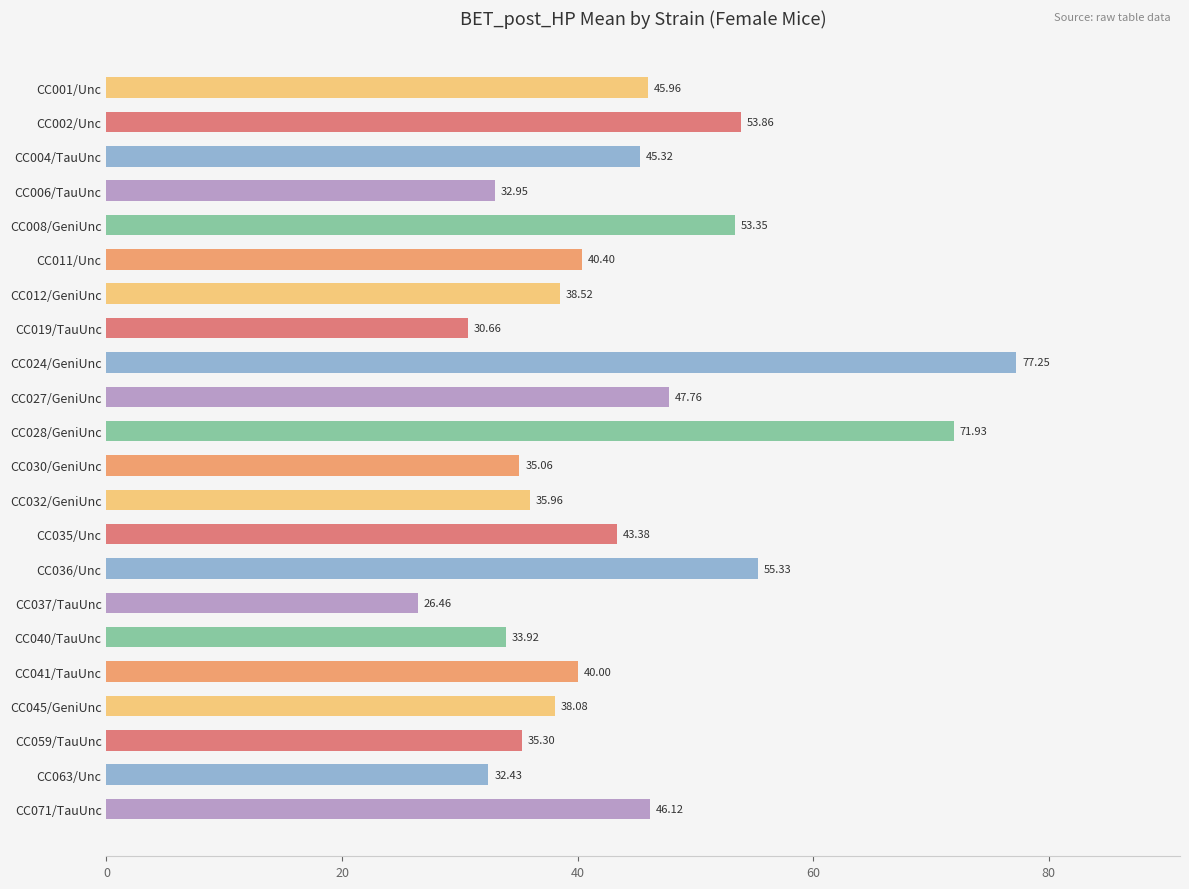

Which category has the highest value across all series?

CC024/GeniUnc